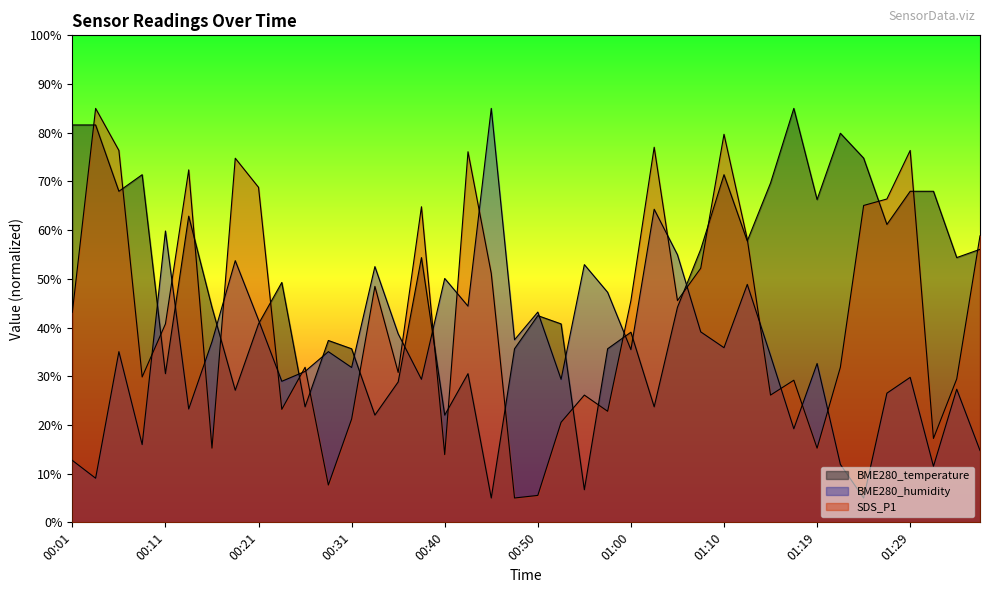

What is the label of the 7th point from the right?

01:22